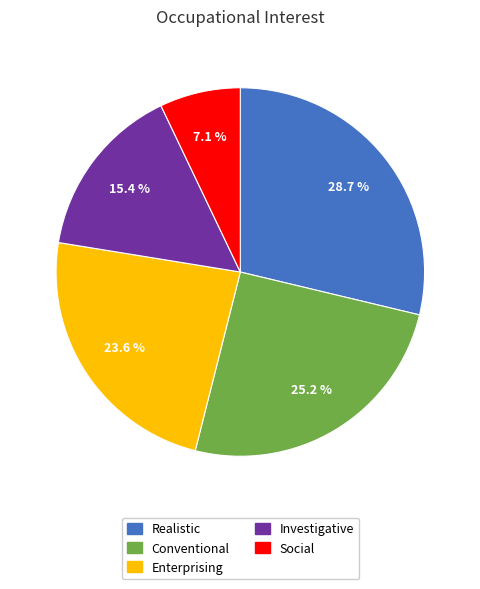

Is there any slice that represents more than half of the pie?

No